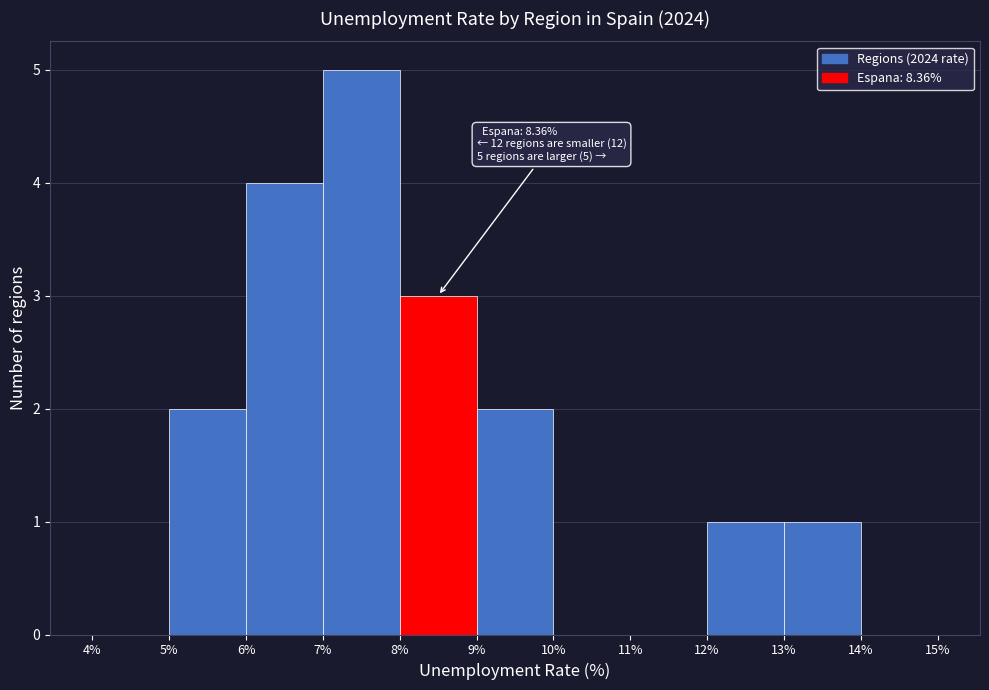

Which range on the x-axis has the tallest bar?

7% to 8%